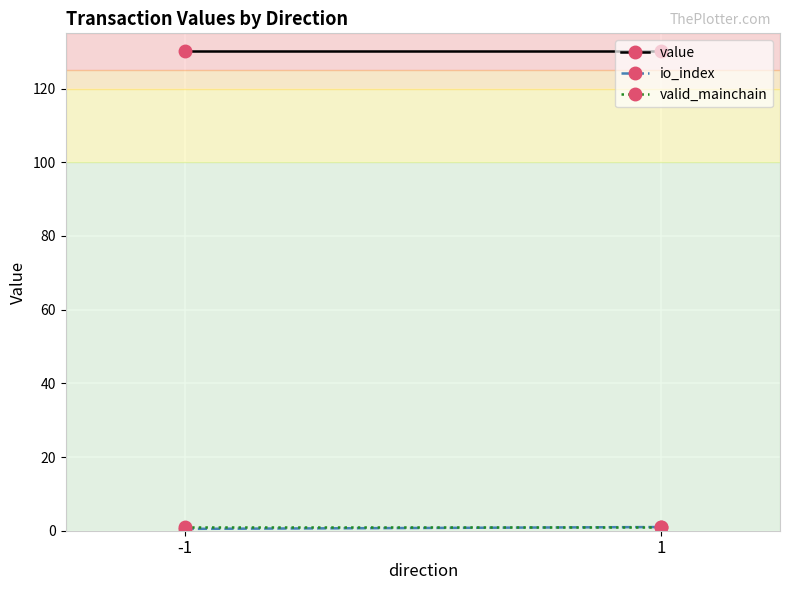

What is the value of the valid_mainchain point at the 2nd from the left?

1.0